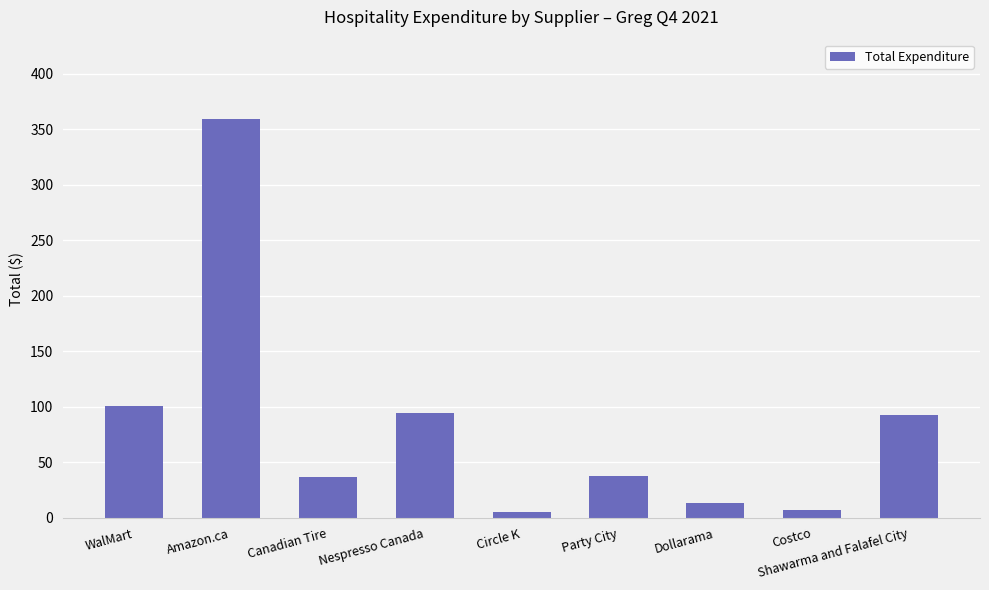

Which category has the highest value across all series?

Amazon.ca